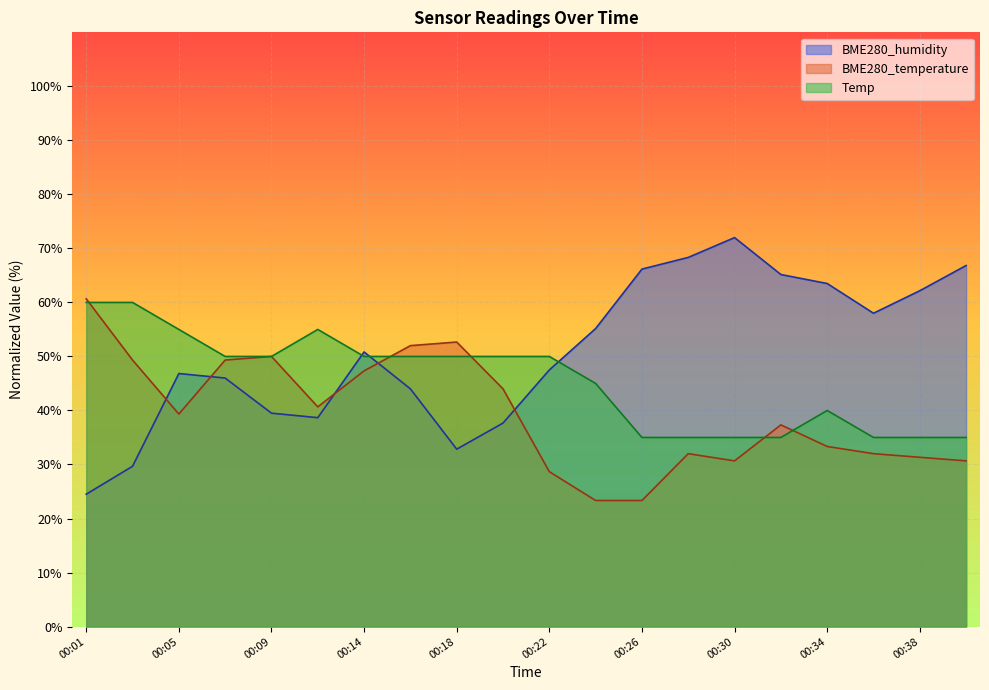

True or false: Temp has more than 1 interior local peaks.

True